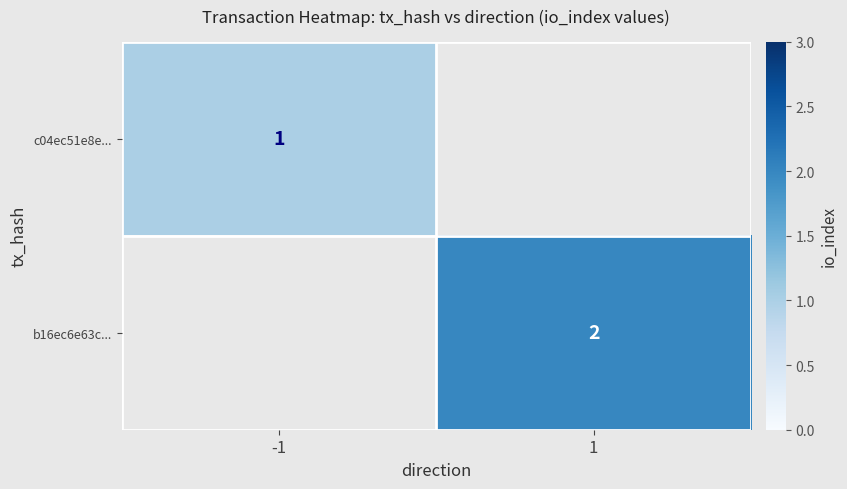

What is the greatest value displayed?

2.0